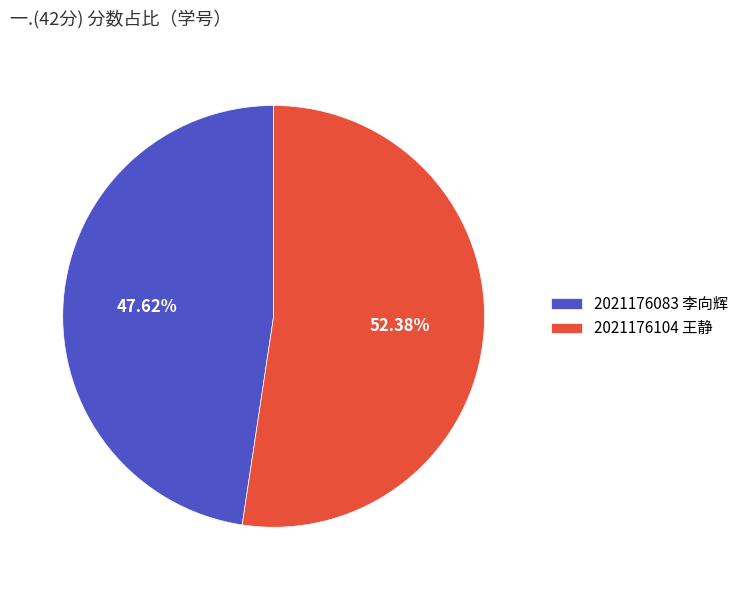

What is the ratio of the value at 2021176104 王静 to the value at 2021176083 李向辉?

1.1